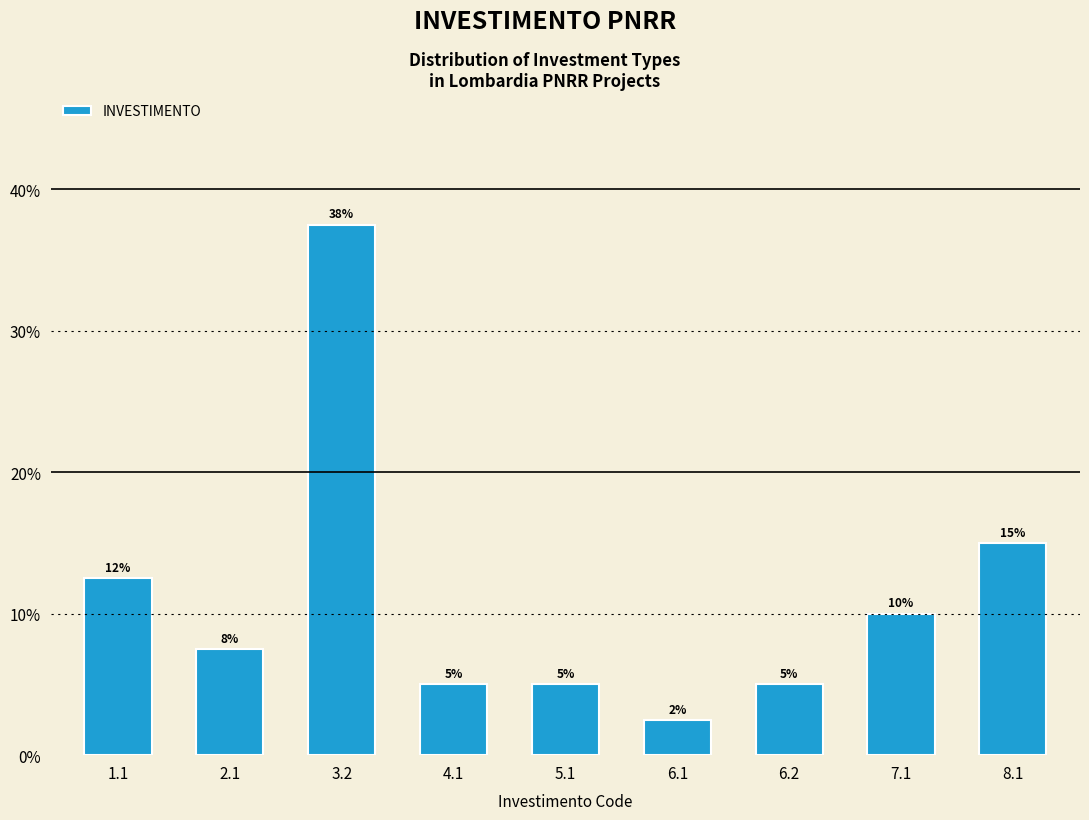

At which category does the chart reach its minimum across all series?

6.1